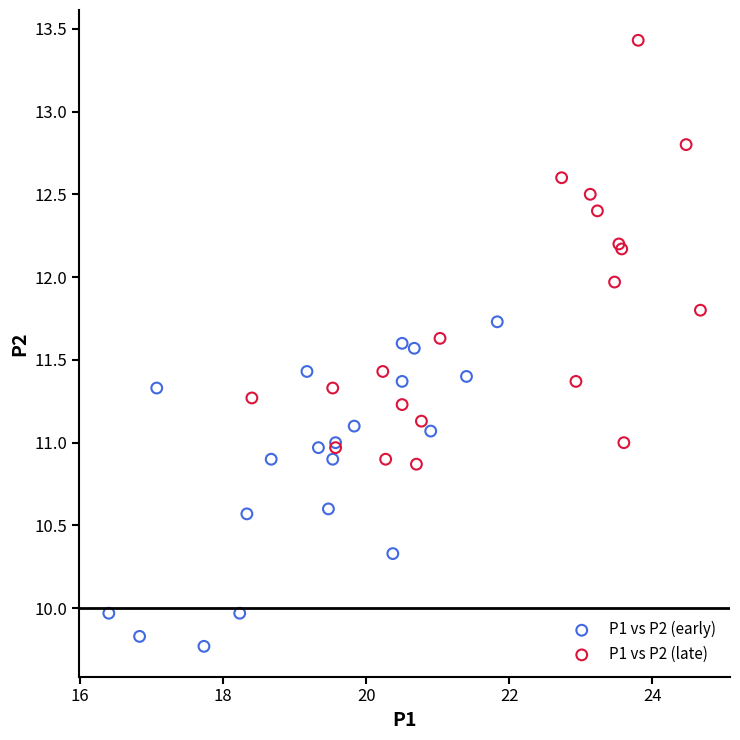

Which series contains the lowest Y value?

P1 vs P2 (early)